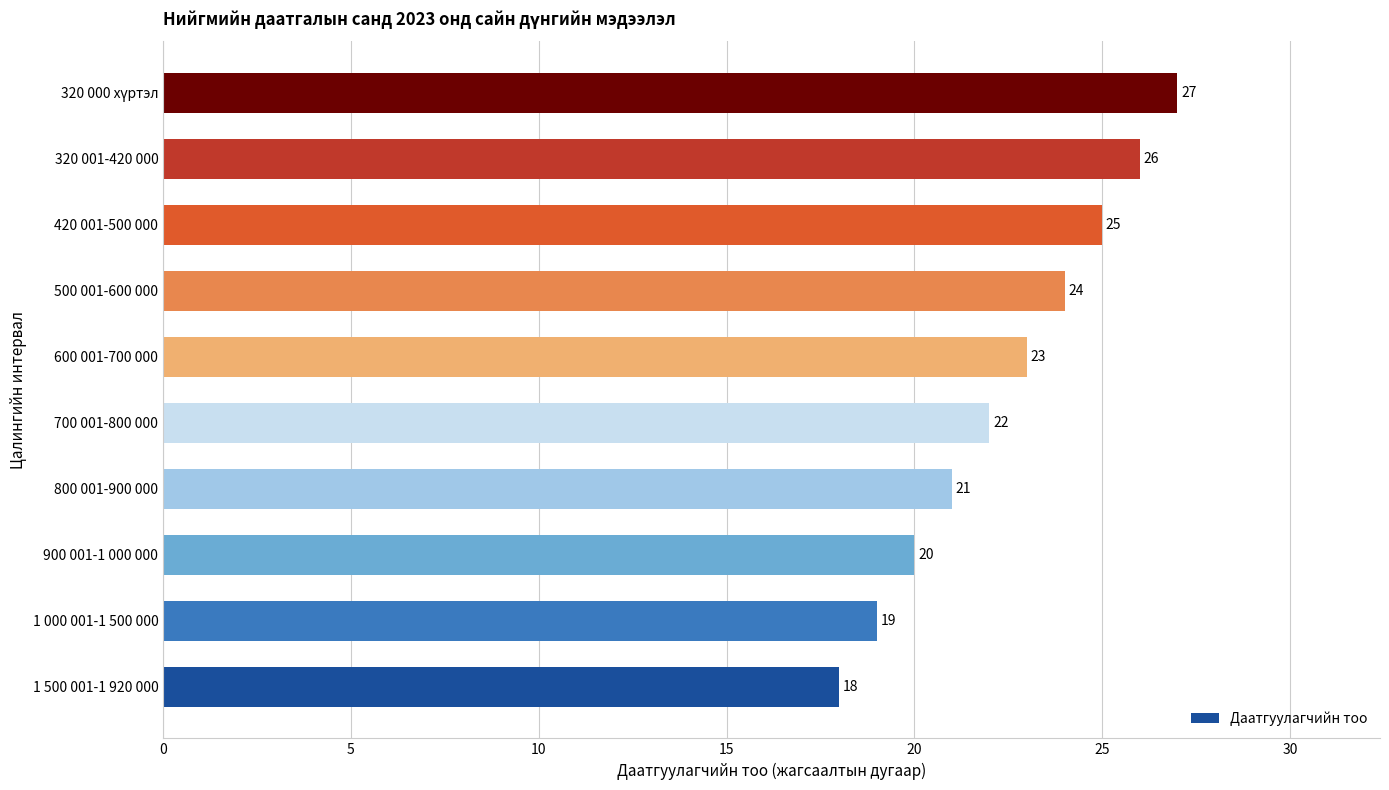

How many data points does each series have?

10